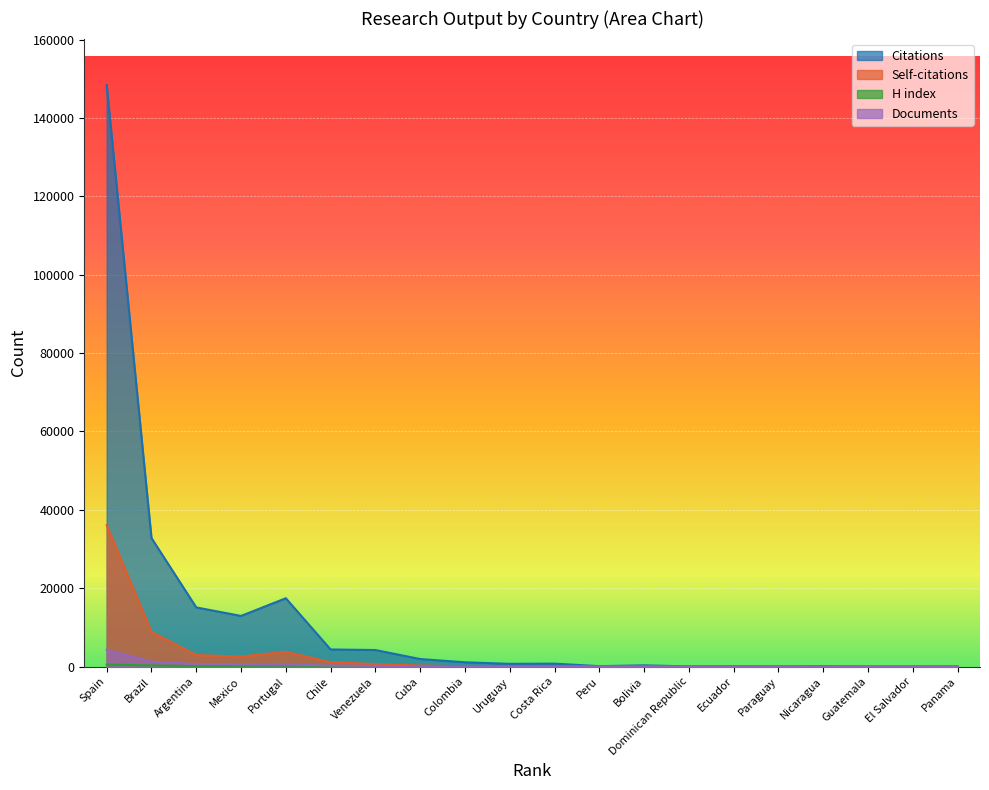

In Self-citations, how many points are higher than both neighbors (excluding endpoints)?

2